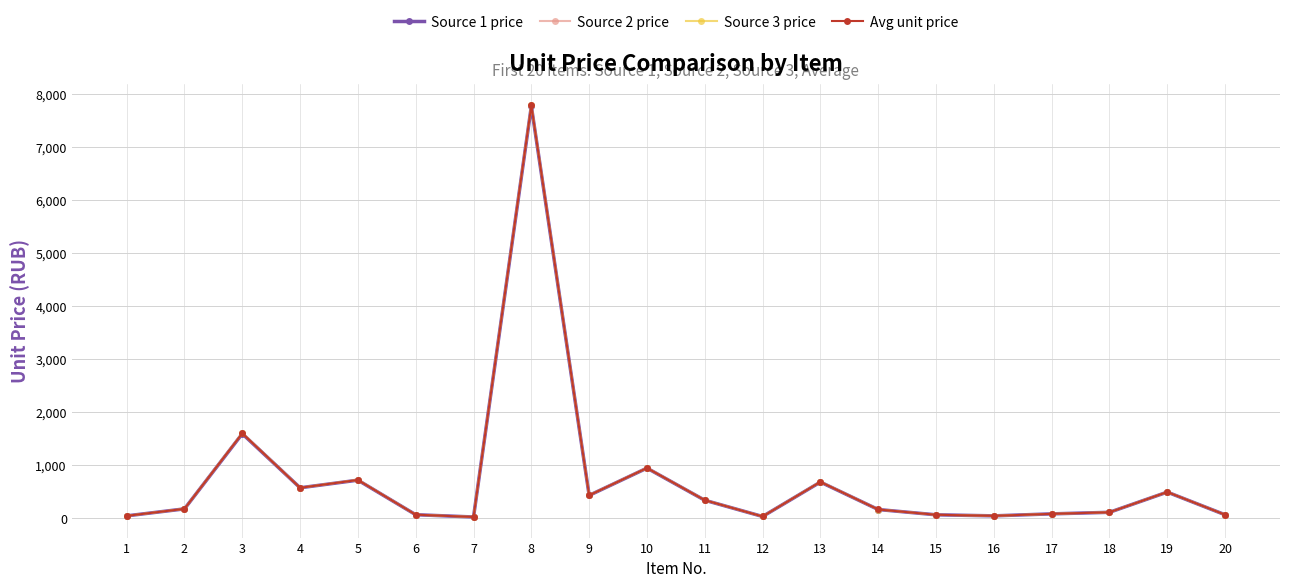

Is the value of Source 2 price at 16 greater than the value of Source 3 price at 13?

No